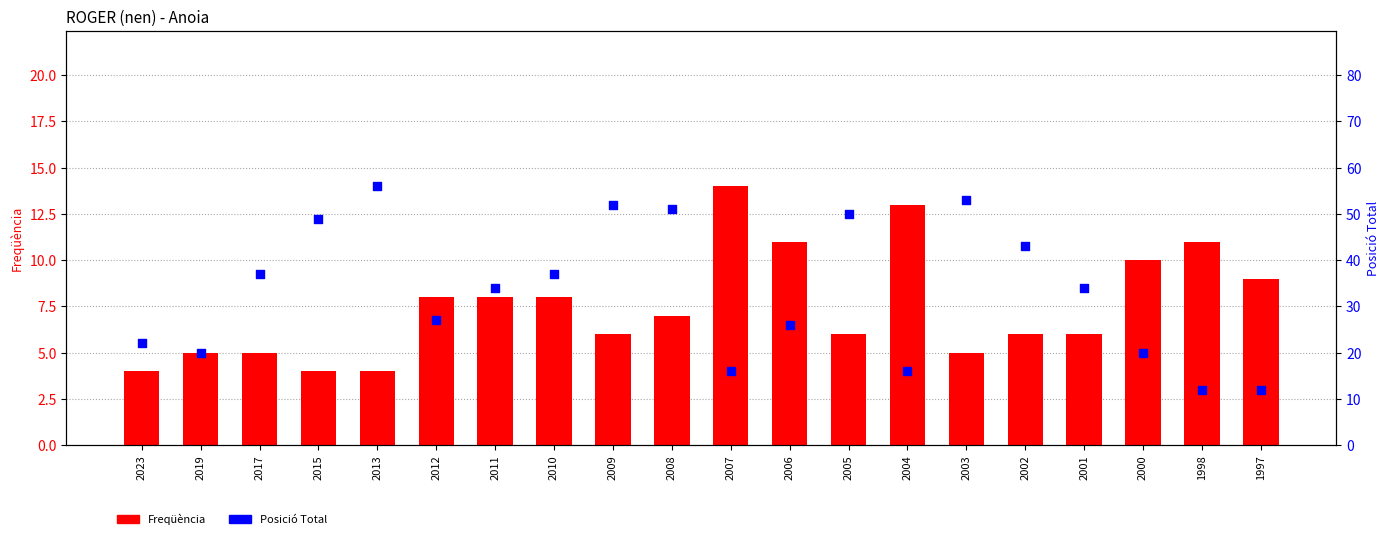

What is the total value across all series at 2007?

30